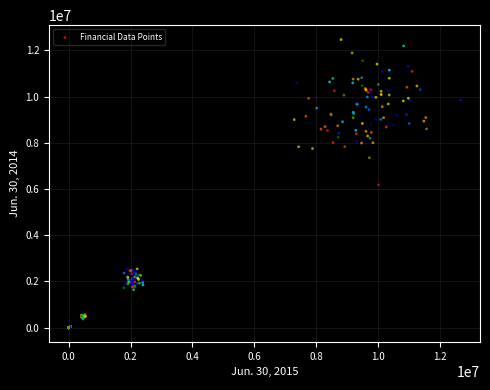

What is the range of Y values (max minus min)?

12463242.1